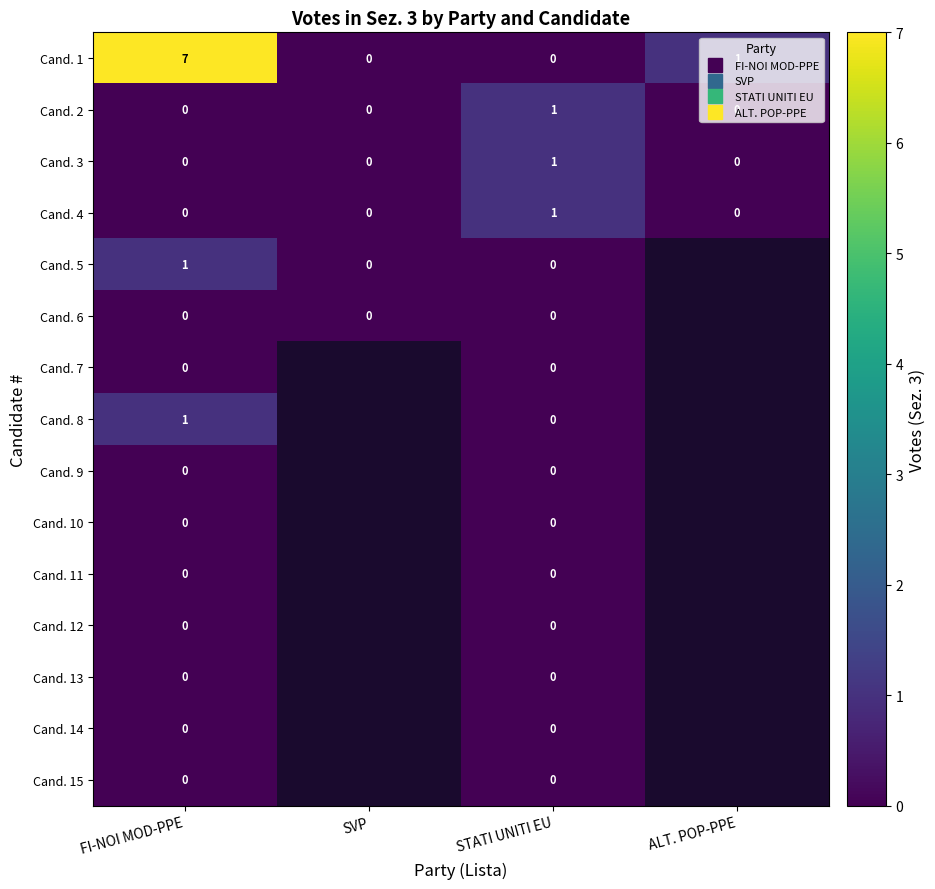

What is the difference between the maximum and minimum values in the Cand. 5 series?

1.0